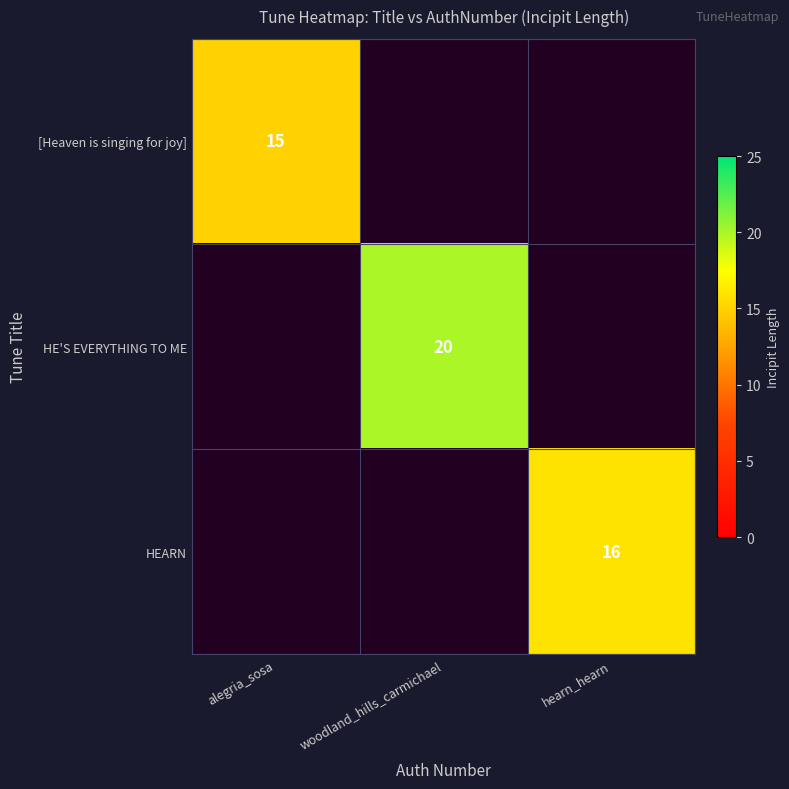

At how many categories does at least one series exceed 17?

1